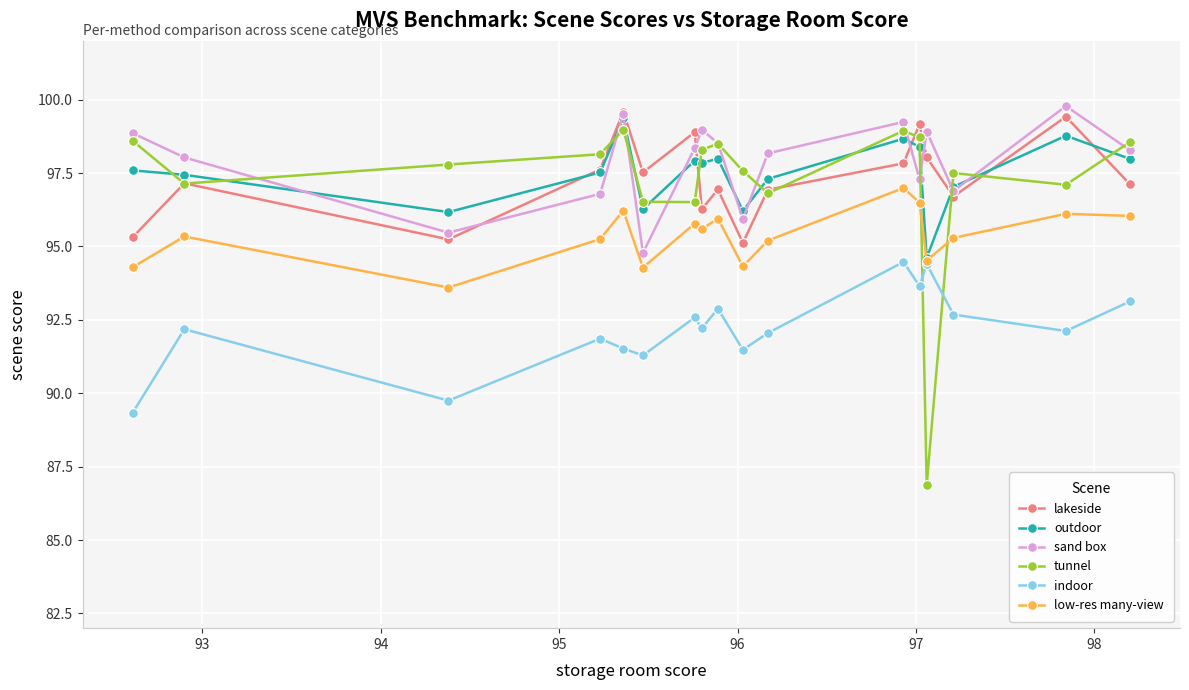

What is the smallest value displayed?

86.9